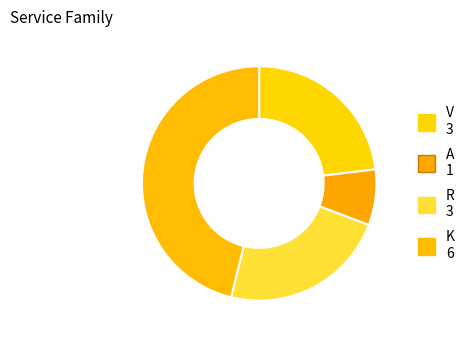

How many segments does this pie chart have?

4